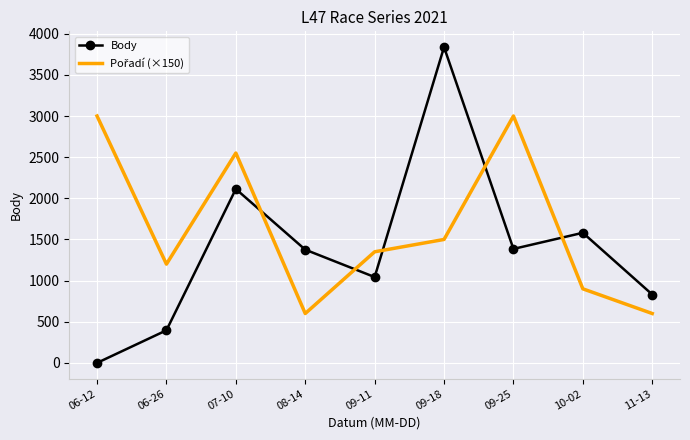

Which series has the largest range (max minus min)?

Body